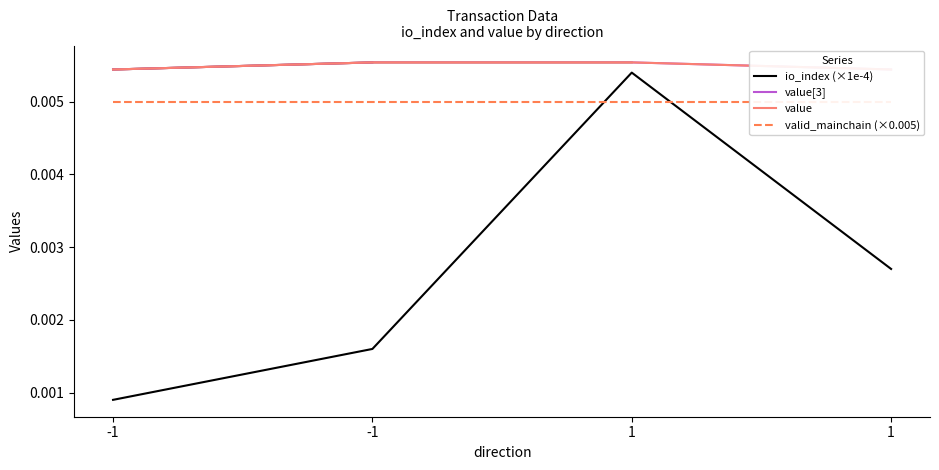

True or false: value[3] has a value of 0.0 at 1.

True